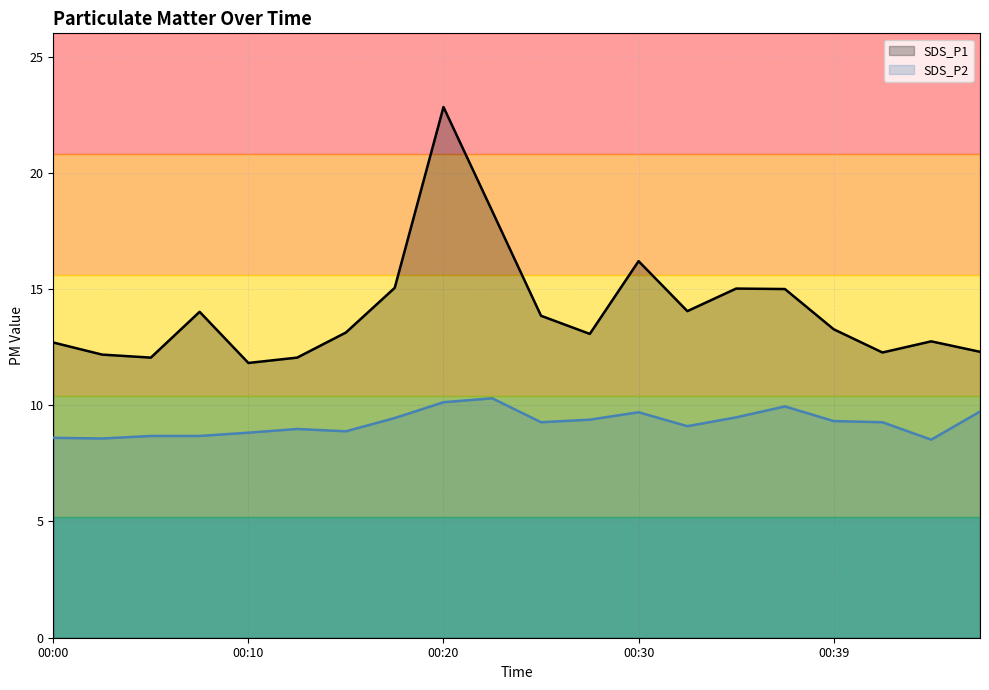

What is the value of the SDS_P1 point at the 3rd from the left?

12.1